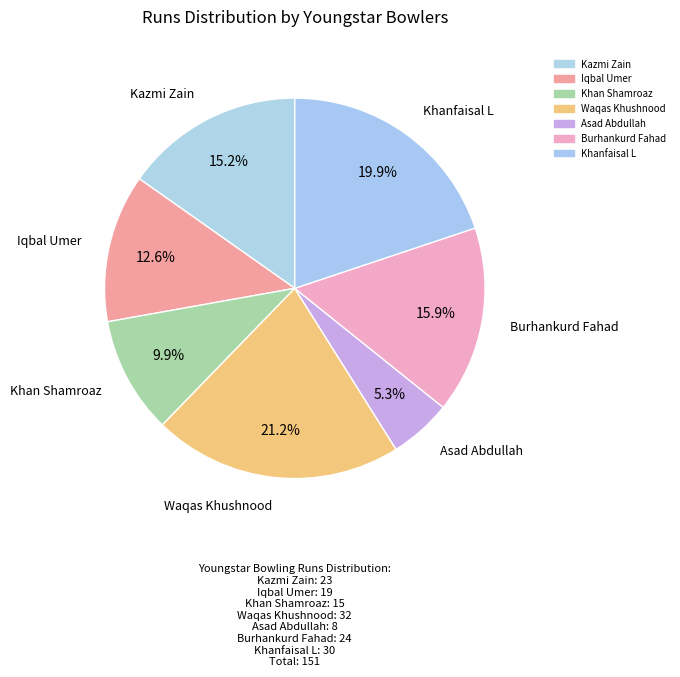

To the nearest percent, what is the difference between the Khan Shamroaz and Asad Abdullah slice percentages?

5%